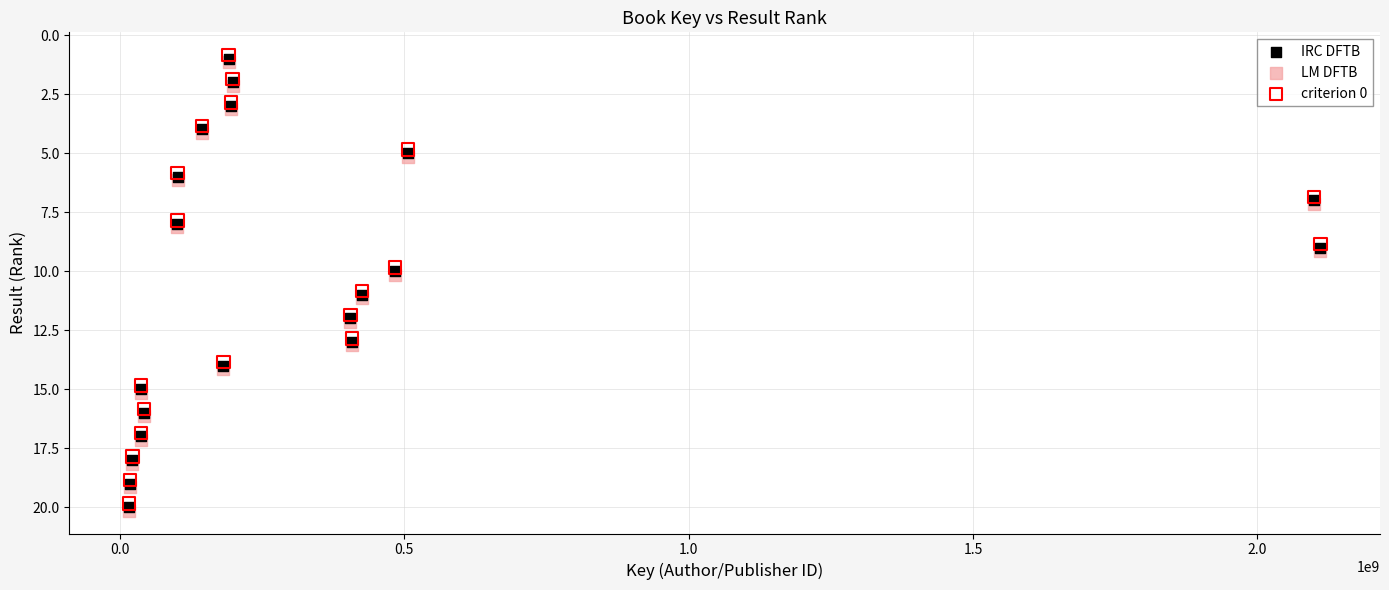

What are all the series names shown in the legend?

IRC DFTB, LM DFTB, criterion 0